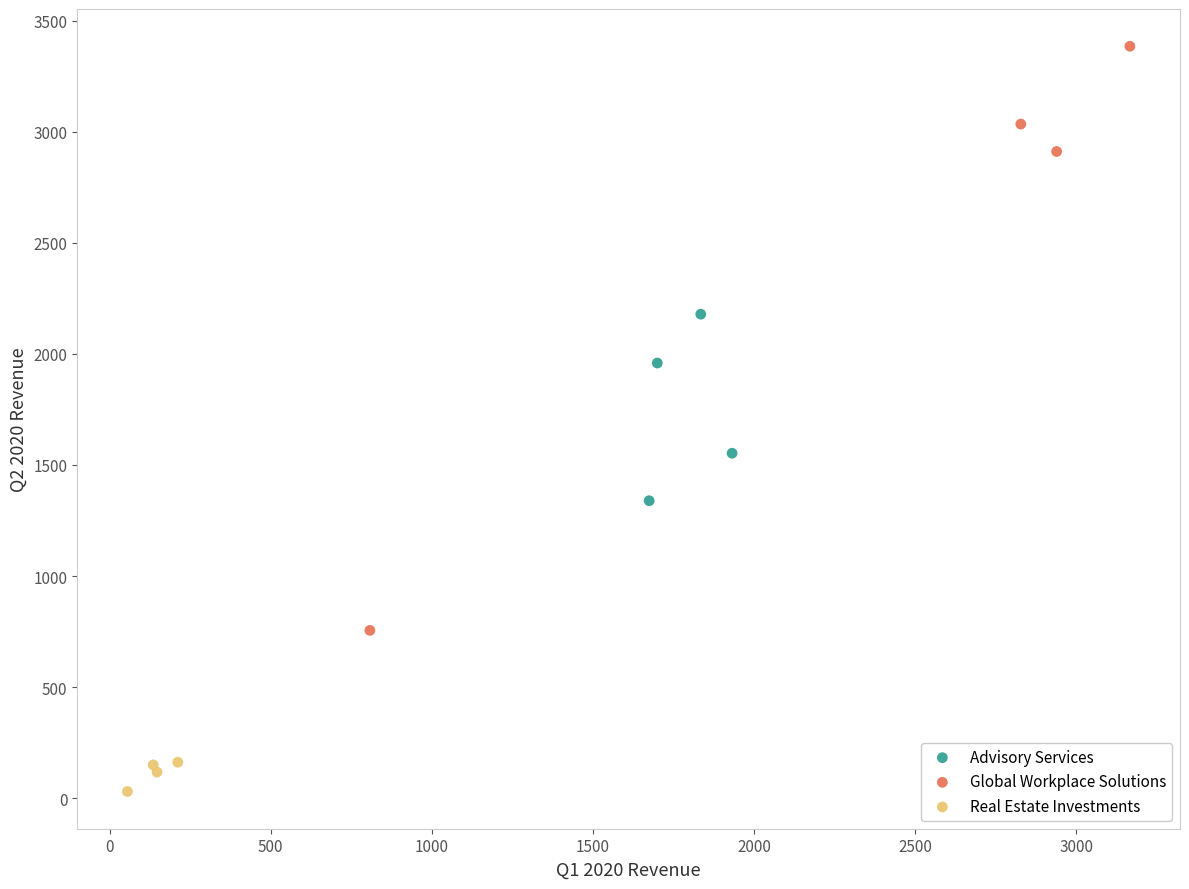

Which series reaches the maximum Y coordinate?

Global Workplace Solutions